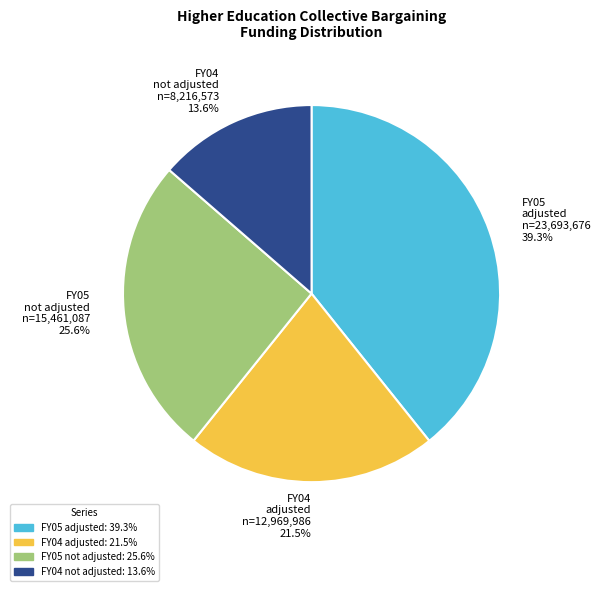

Which category has the smallest portion of the pie?

FY04 not adjusted